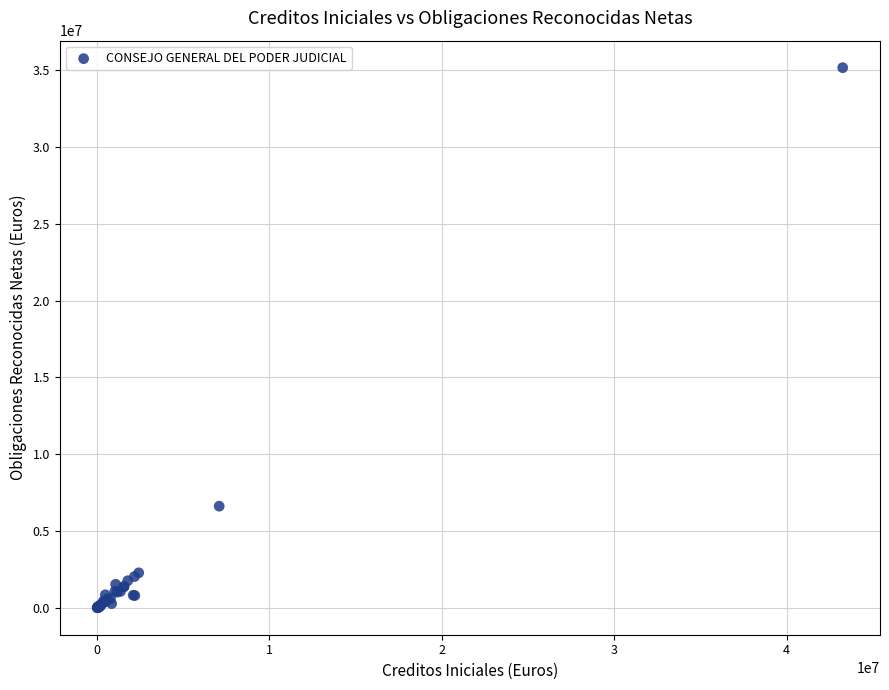

What Y value in the scatter plot is closest to 17581722?

6611305.9